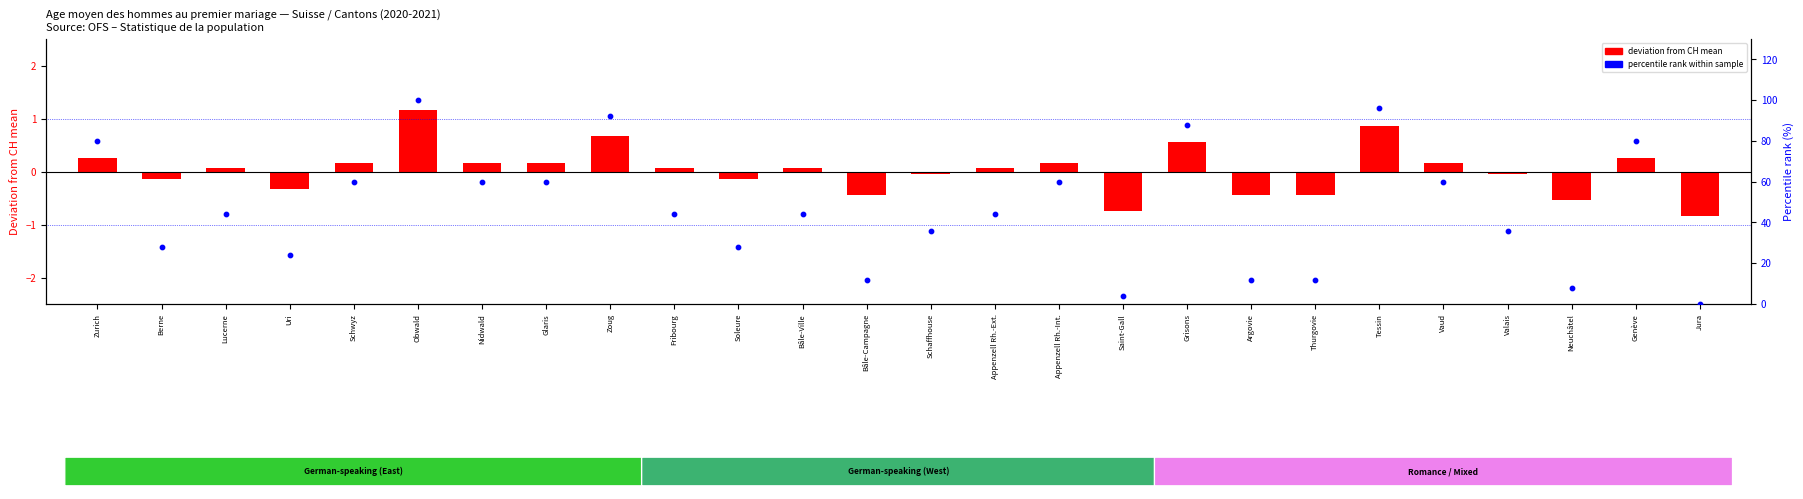

List the labels in order of deviation from mean value, largest first.

Obwald, Tessin, Zoug, Grisons, Zurich, Genève, Schwyz, Nidwald, Glaris, Appenzell Rh.-Int., Vaud, Lucerne, Fribourg, Bâle-Ville, Appenzell Rh.-Ext., Schaffhouse, Valais, Berne, Soleure, Uri, Bâle-Campagne, Argovie, Thurgovie, Neuchâtel, Saint-Gall, Jura